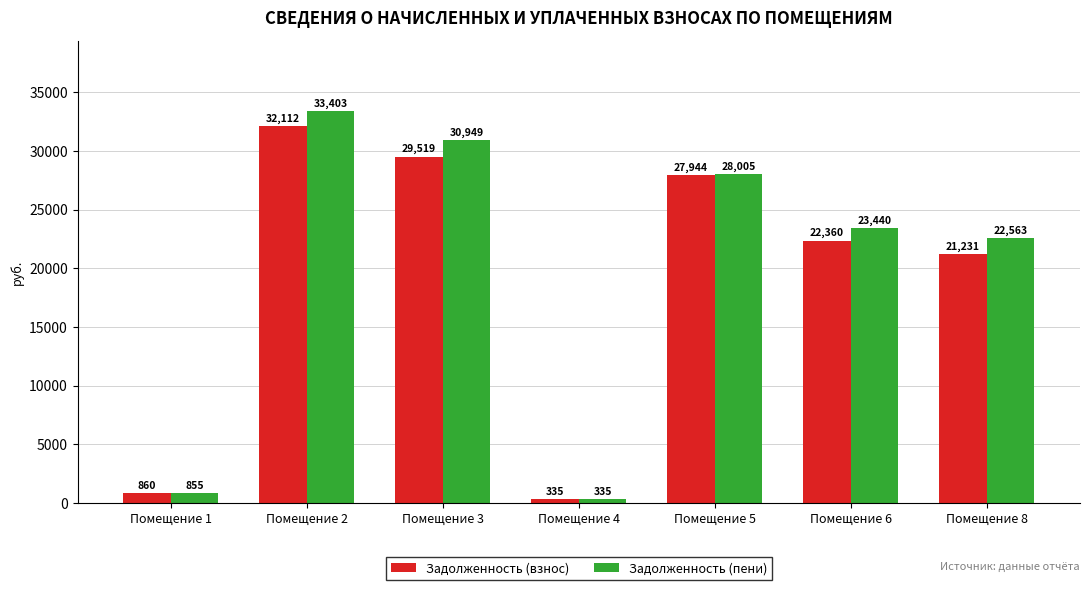

List the series in order of their peak value, highest first.

Задолженность (пени), Задолженность (взнос)